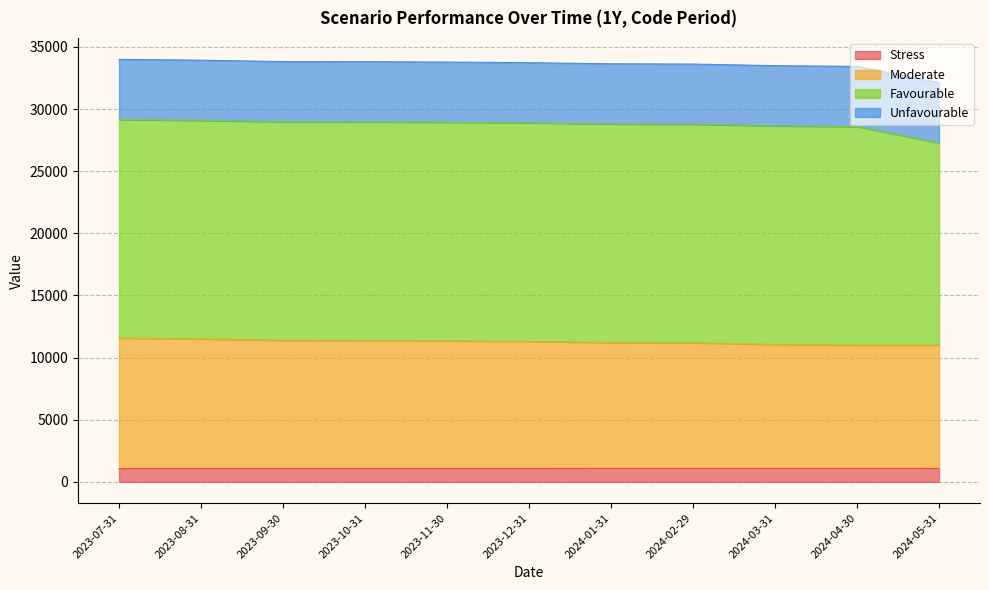

What is the total value across all series at 2024-05-31?

32120